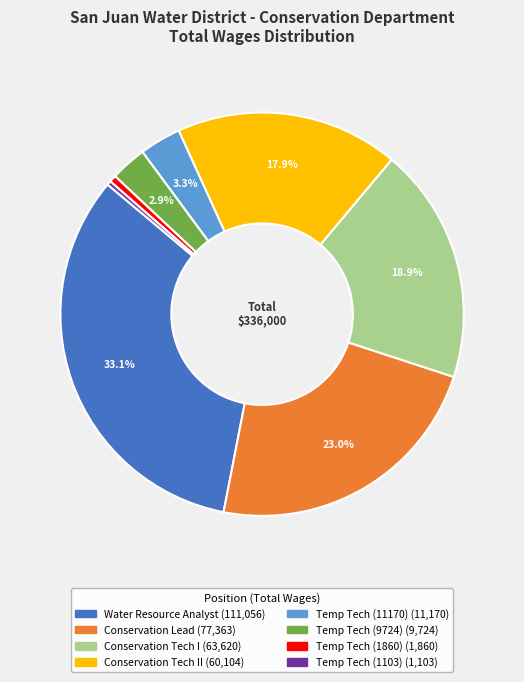

Is there any slice that represents more than half of the pie?

No